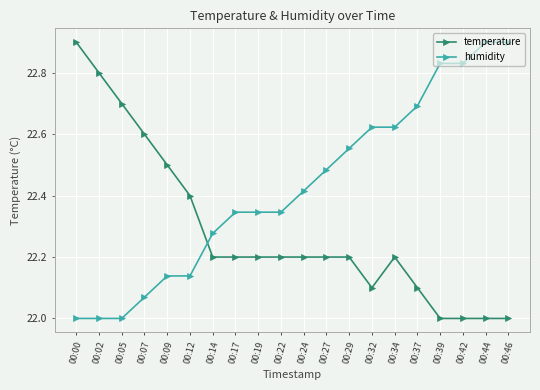

What is the total value across all series at 00:46?

44.9